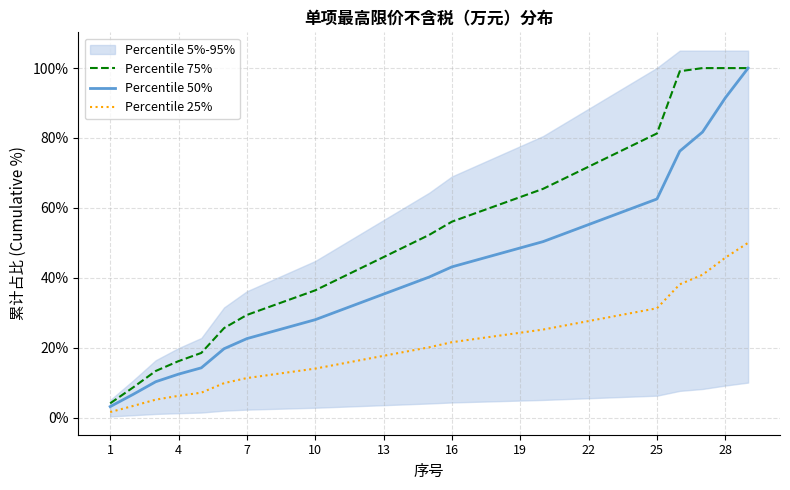

At how many categories does at least one series exceed 0?

29